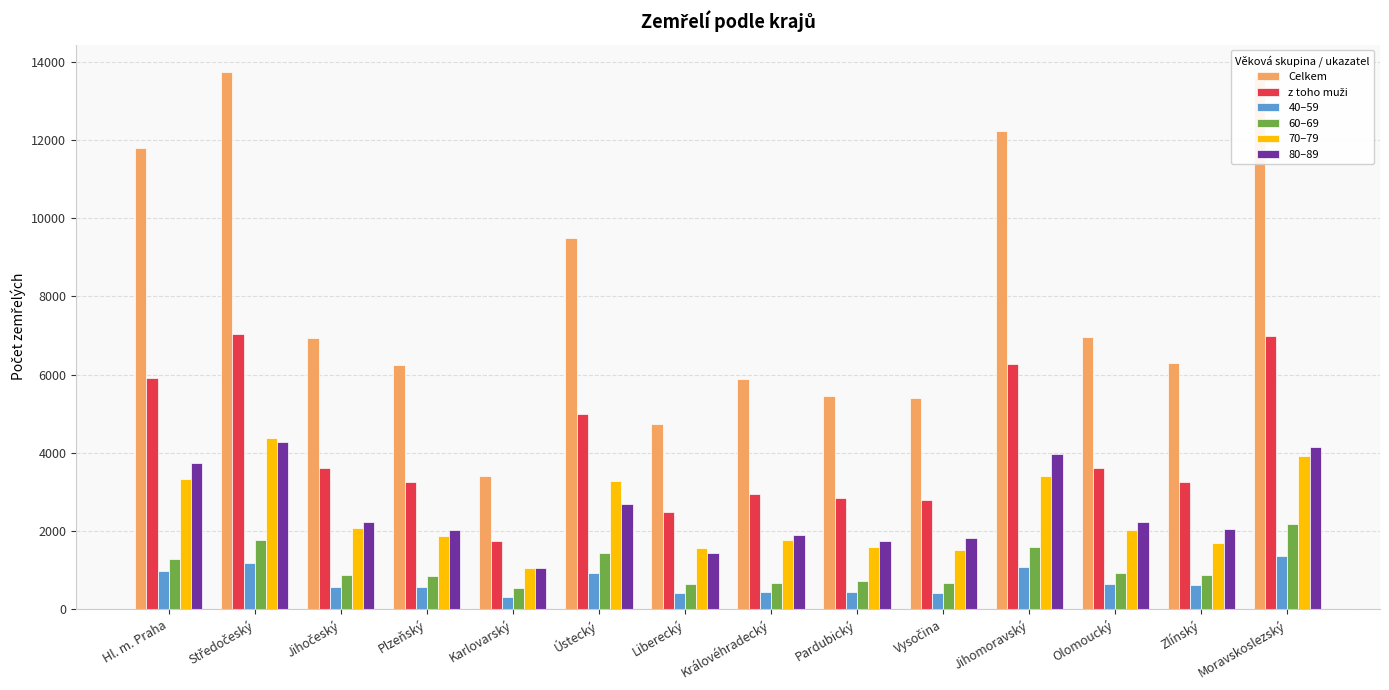

At which label is Celkem closest to 8577?

Ústecký